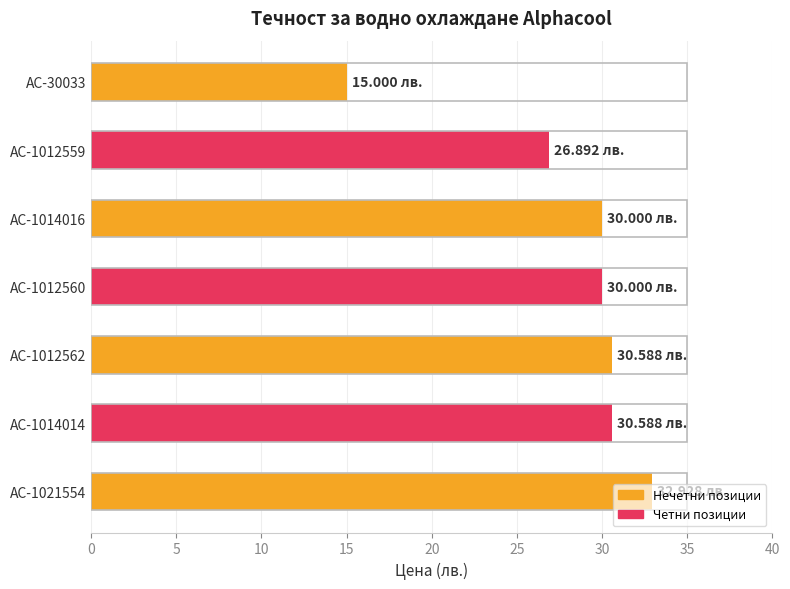

What is the greatest value displayed?

32.9